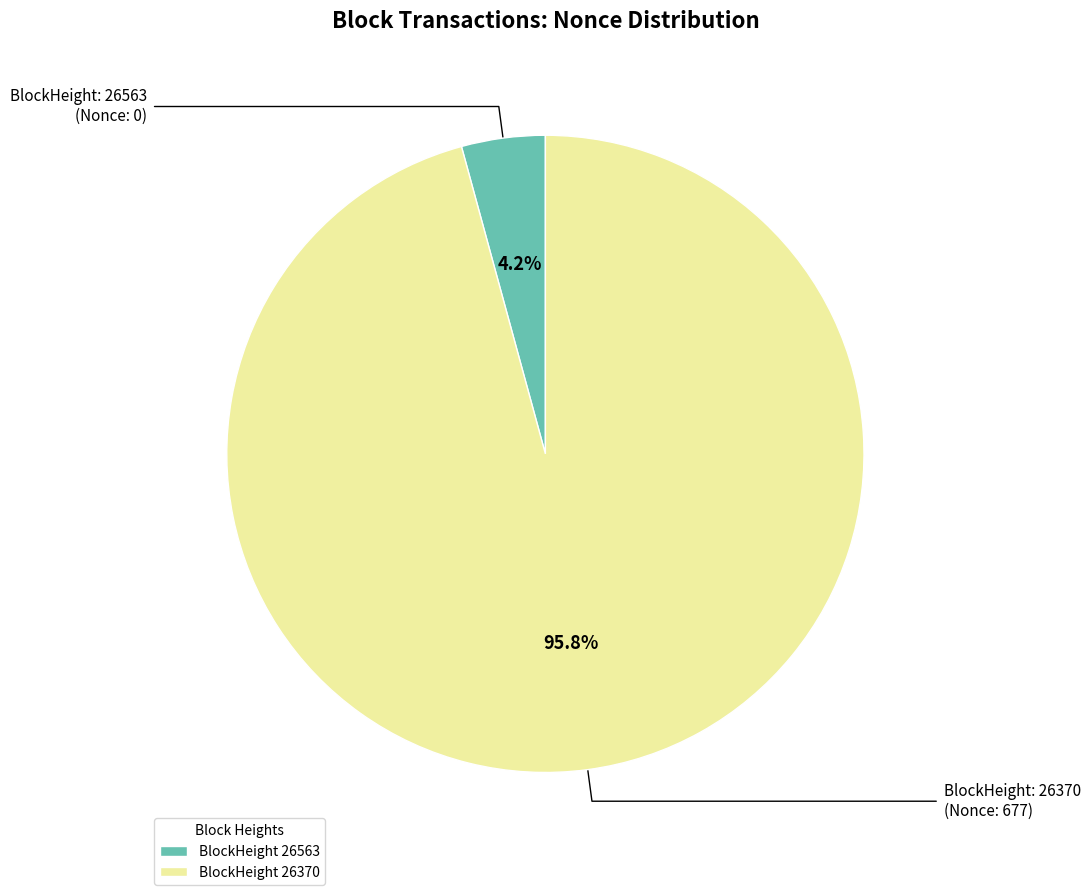

Between BlockHeight 26370 and BlockHeight 26563, which is larger?

BlockHeight 26370